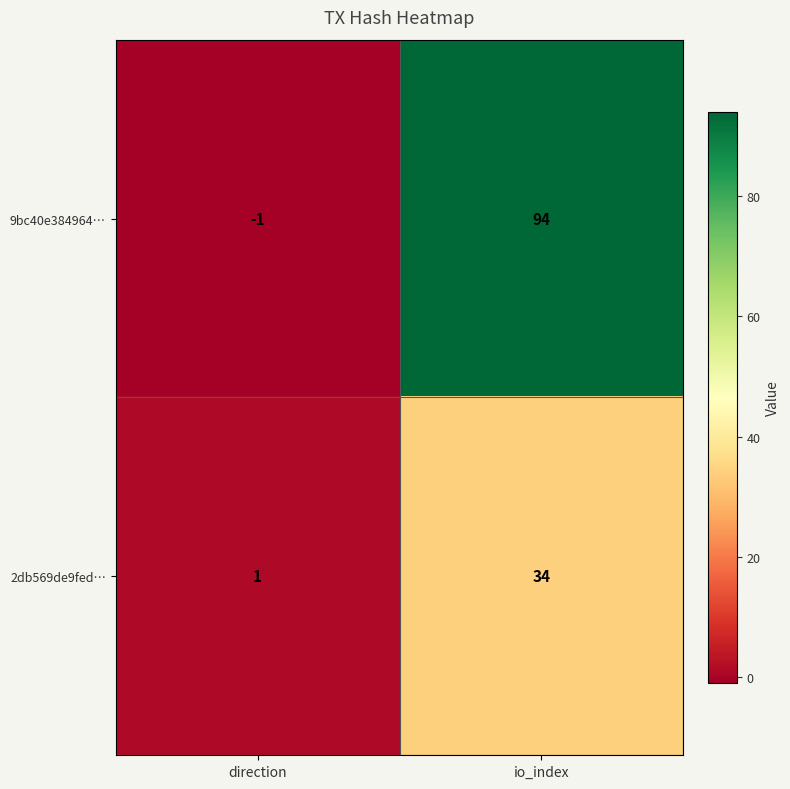

How many distinct data groups are displayed?

2